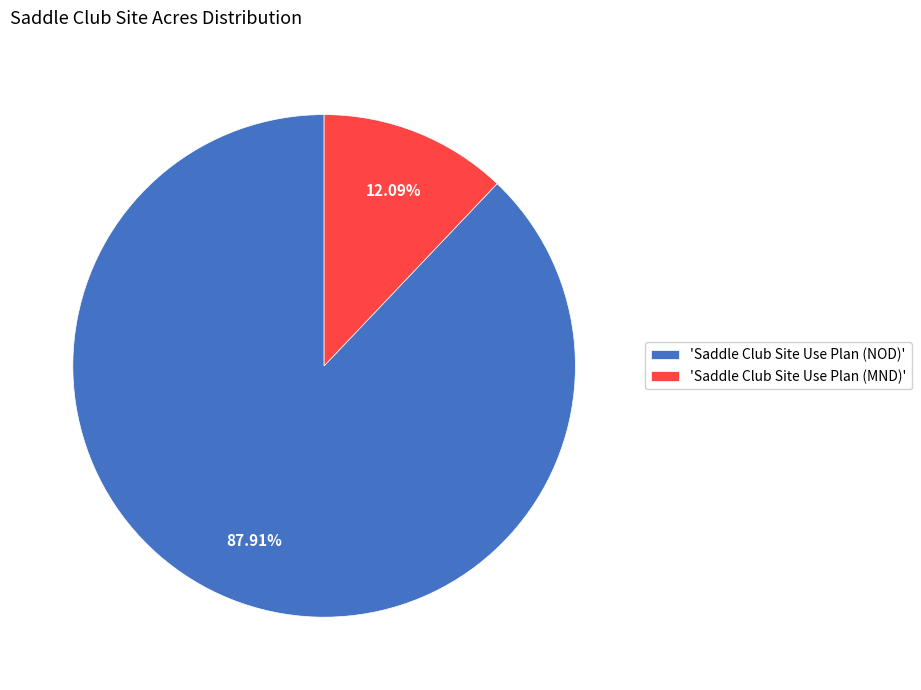

Rank the categories by value from highest to lowest.

'Saddle Club Site Use Plan (NOD)', 'Saddle Club Site Use Plan (MND)'